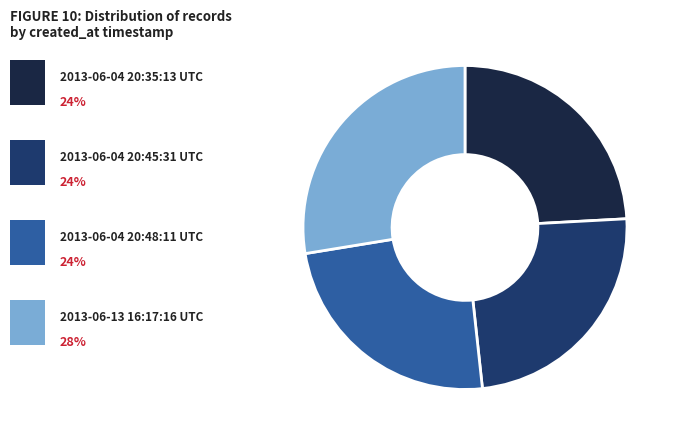

Is there any slice that represents more than half of the pie?

No